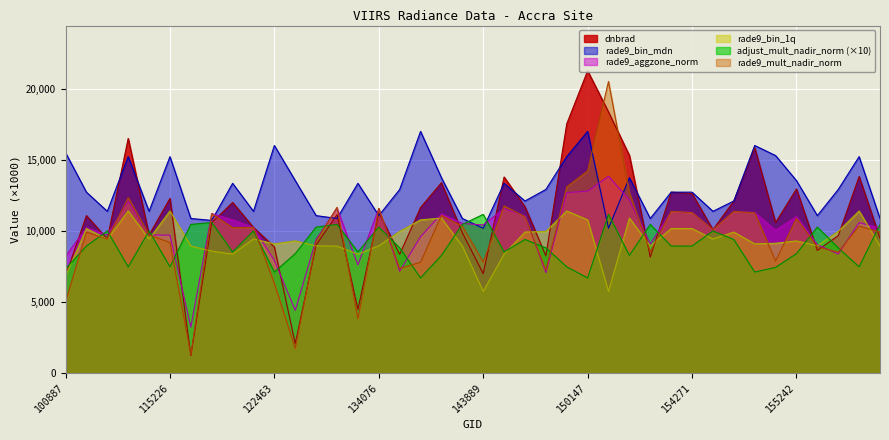

What is the sum of all rade9_bin_1q values?

376491.8